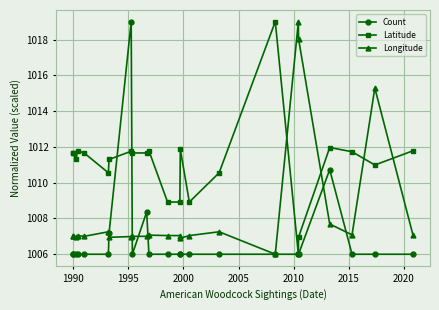

Reading left to right, list all the values displayed in this chart.

Count: 1006.0	1006.0	1006.0	1006.0	1006.0	1006.0	1007.2	1019.0	1006.0	1008.4	1006.0	1006.0	1006.0	1006.0	1006.0	1006.0	1006.0	1006.0	1006.0	1010.7	1006.0	1006.0	1006.0
Latitude: 1011.7	1011.7	1011.3	1011.8	1011.7	1010.6	1011.3	1011.8	1011.7	1011.7	1011.8	1008.9	1008.9	1011.9	1008.9	1010.6	1019.0	1006.0	1007.0	1012.0	1011.7	1011.0	1011.8
Longitude: 1007.0	1007.0	1006.9	1007.0	1007.0	1007.3	1006.9	1007.0	1007.0	1007.0	1007.1	1007.0	1007.0	1006.9	1007.0	1007.3	1006.0	1019.0	1018.1	1007.7	1007.1	1015.3	1007.1